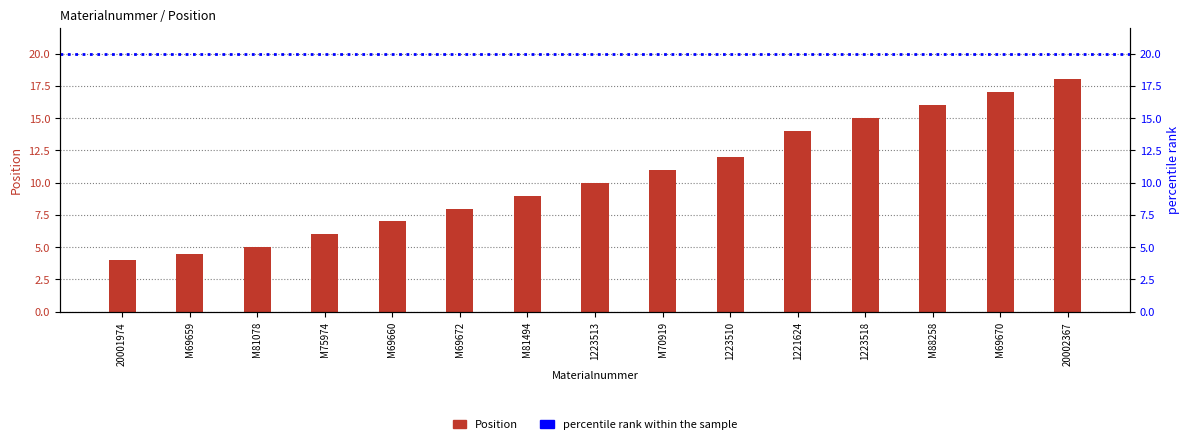

Where does the data first go above 10?

M70919